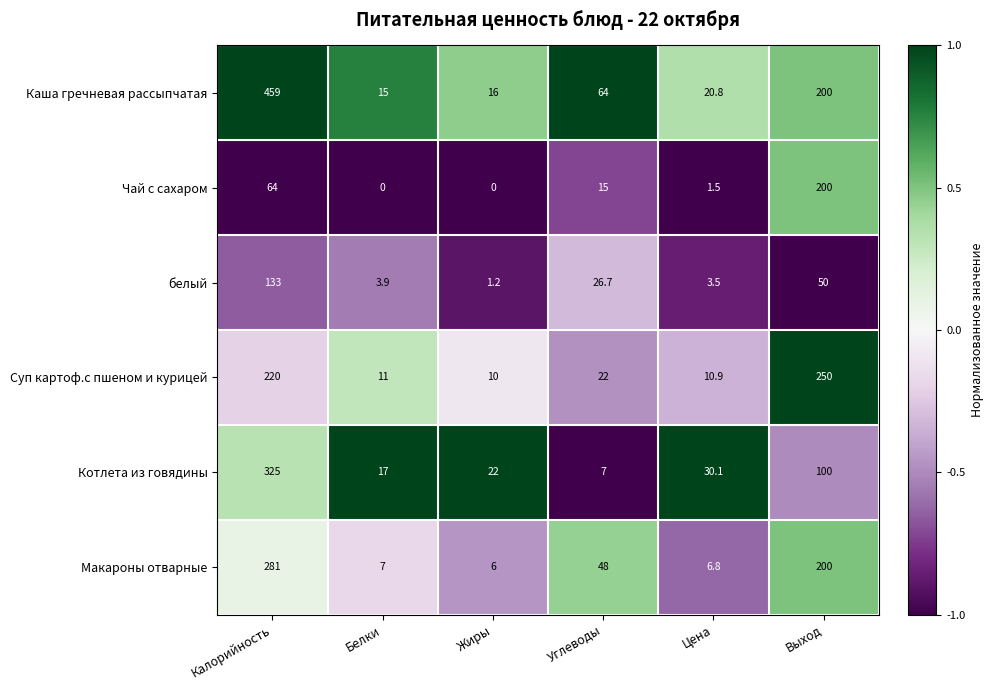

Is it true that белый equals 26.7 at Углеводы?

True